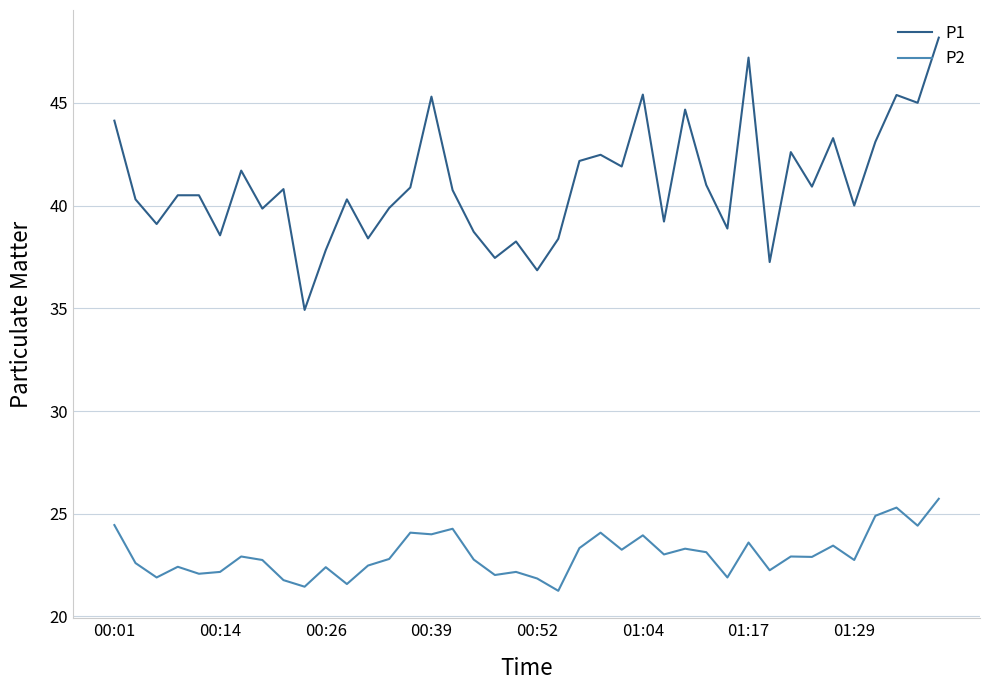

What are all the series names shown in the legend?

P1, P2